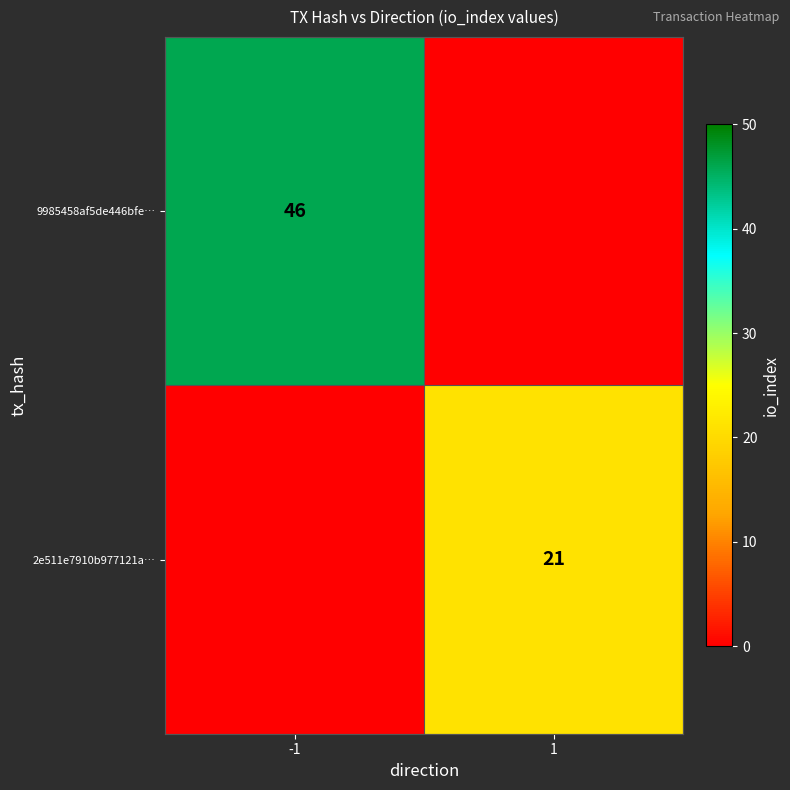

Which has a higher value, 1 or -1?

-1